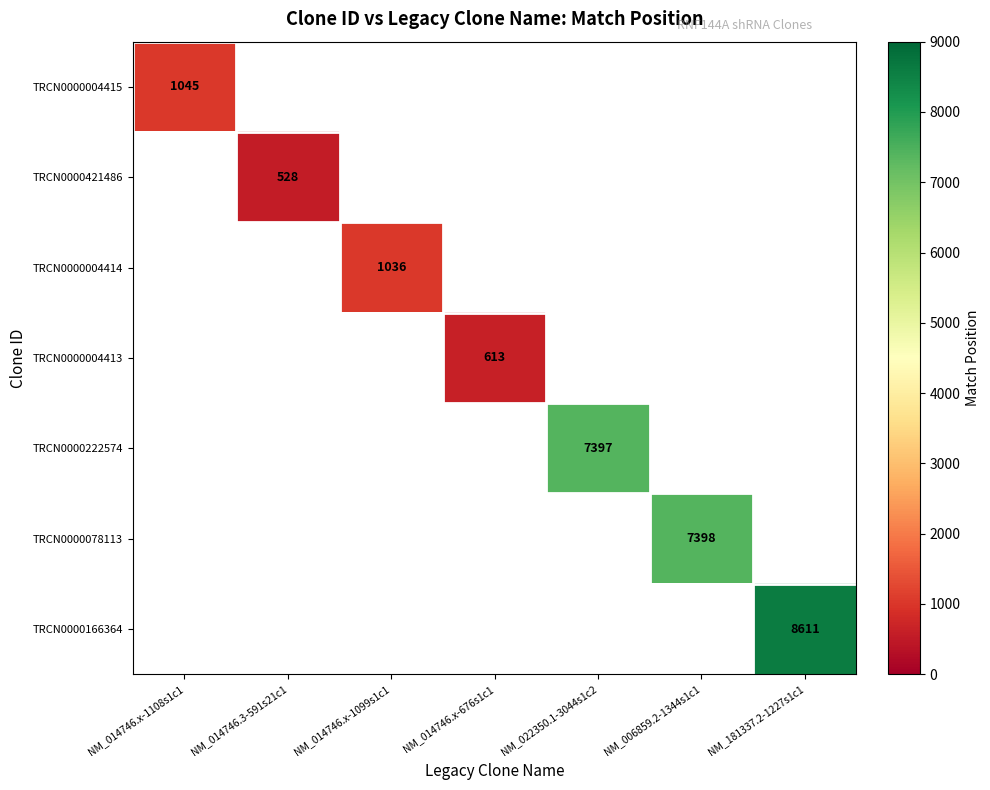

At how many categories does at least one series exceed 2500?

3